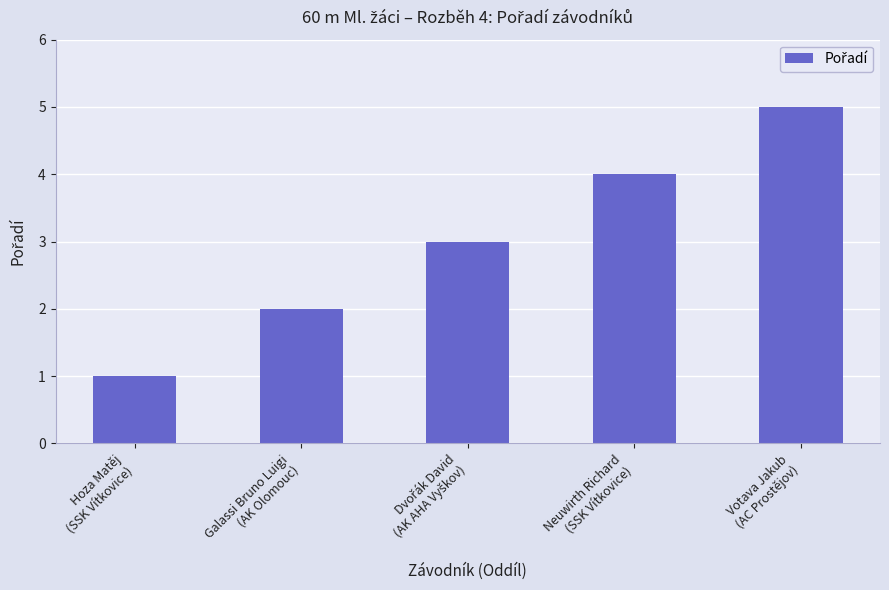

At which category does the chart reach its minimum across all series?

Hoza Matěj
(SSK Vítkovice)